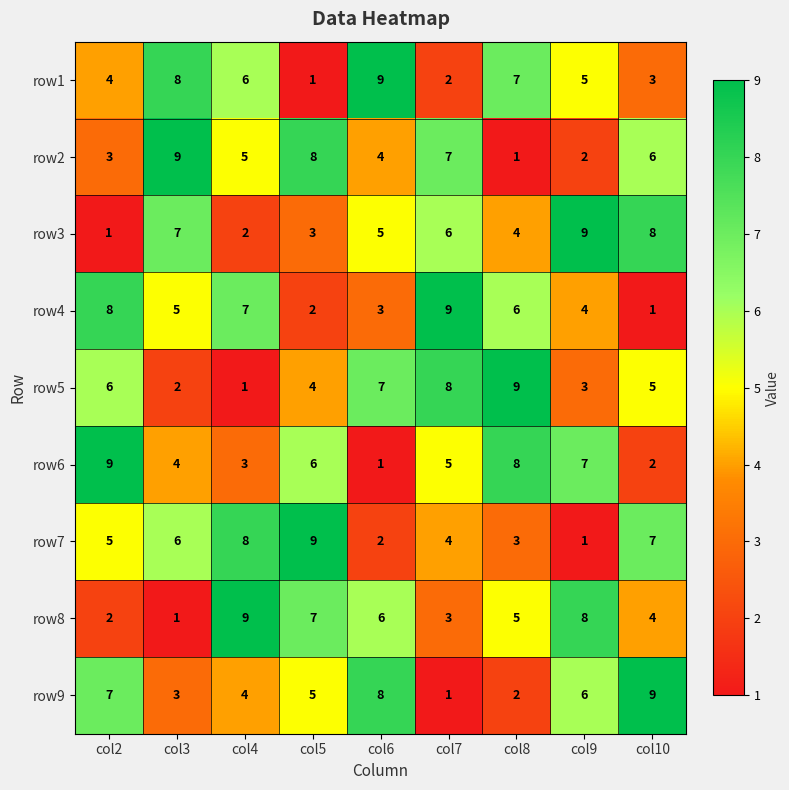

At which label does row4 reach its peak?

col7